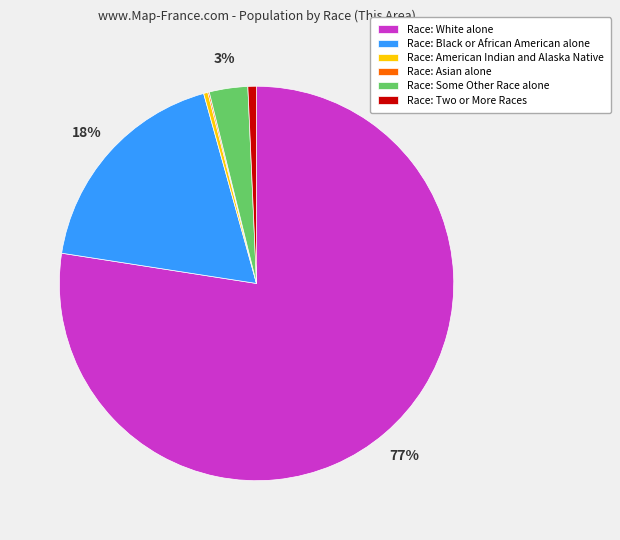

Which has a higher value, Race: White alone or Race: Some Other Race alone?

Race: White alone